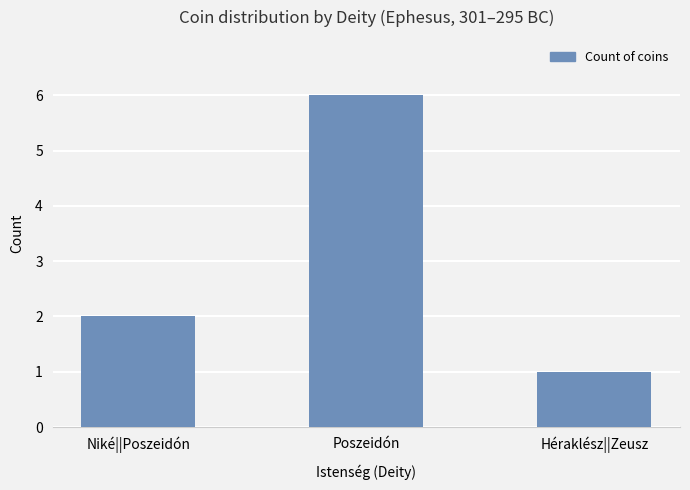

How many data points are less than 2?

1